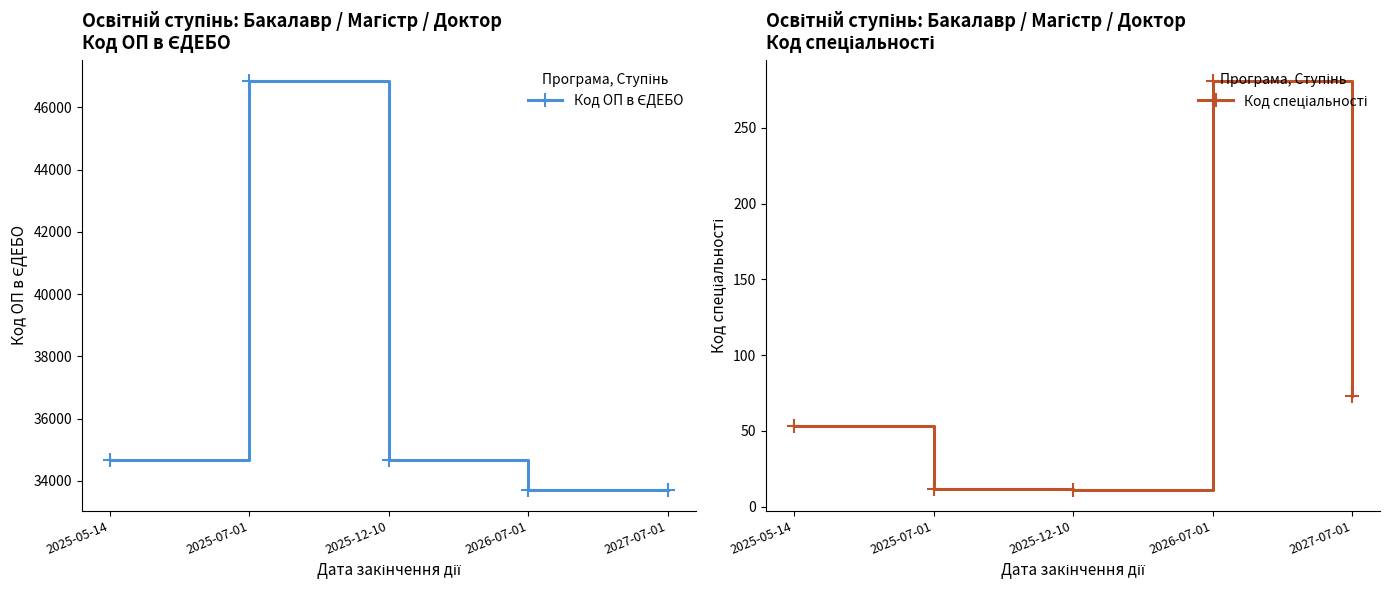

What is the difference between the maximum and minimum values in the Код спеціальності series?

270